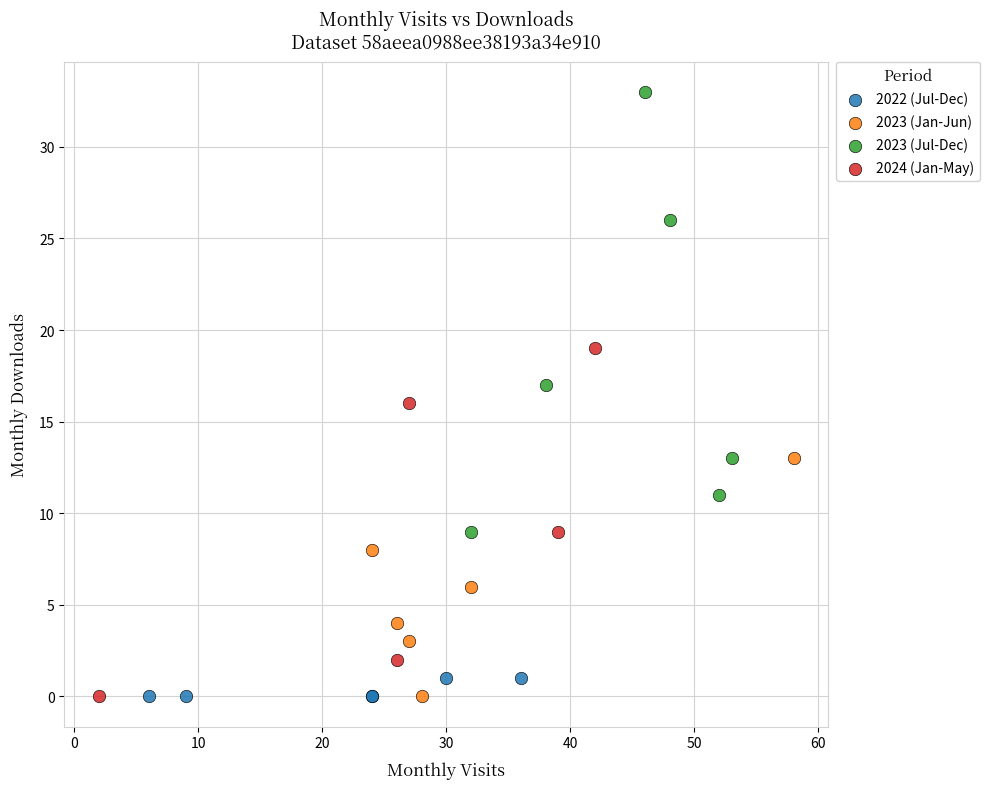

Which series contains the highest Y value?

2023 (Jul-Dec)